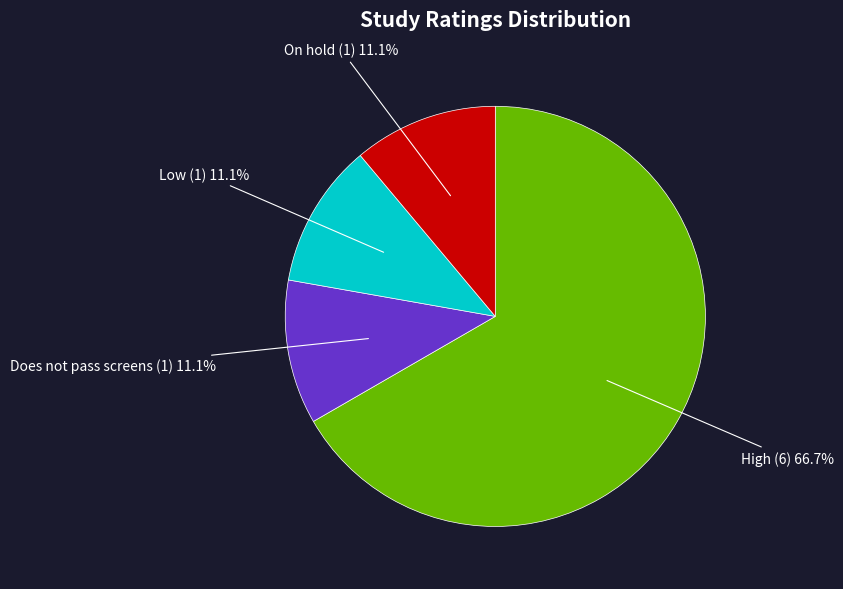

Does any single category account for the majority?

Yes